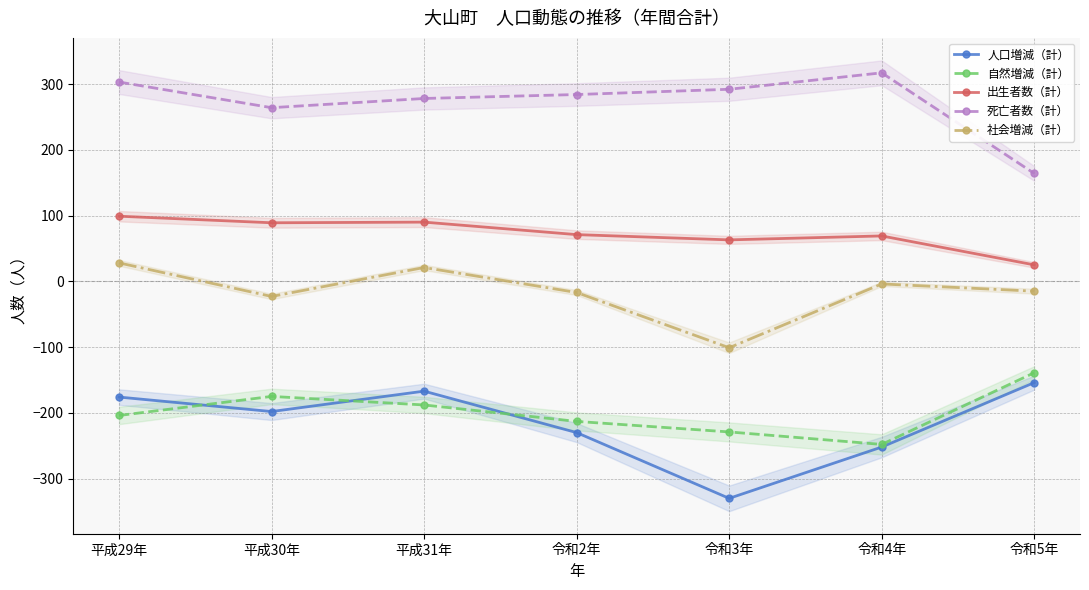

Reading right to left, transcribe all the data shown in this chart.

人口増減（計）: -154	-252	-330	-230	-167	-198	-176
自然増減（計）: -139	-248	-229	-213	-188	-175	-204
出生者数（計）: 25	69	63	71	90	89	99
死亡者数（計）: 164	317	292	284	278	264	303
社会増減（計）: -15	-4	-101	-17	21	-23	28